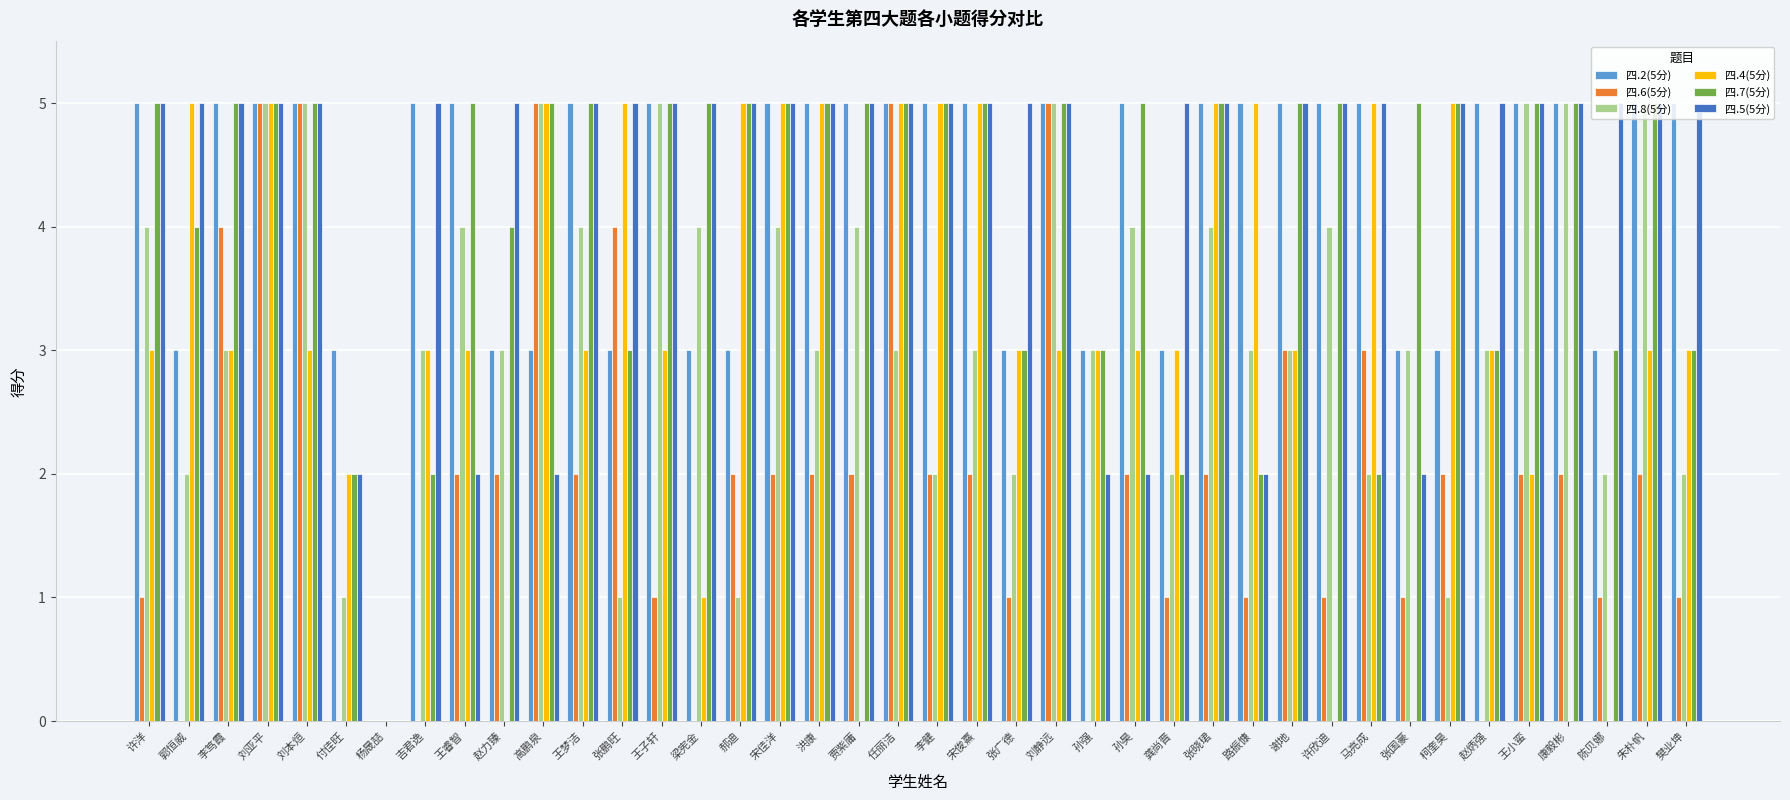

Is the value of 四.2(5分) at 付佳旺 greater than the value of 四.4(5分) at 宋俊熹?

No